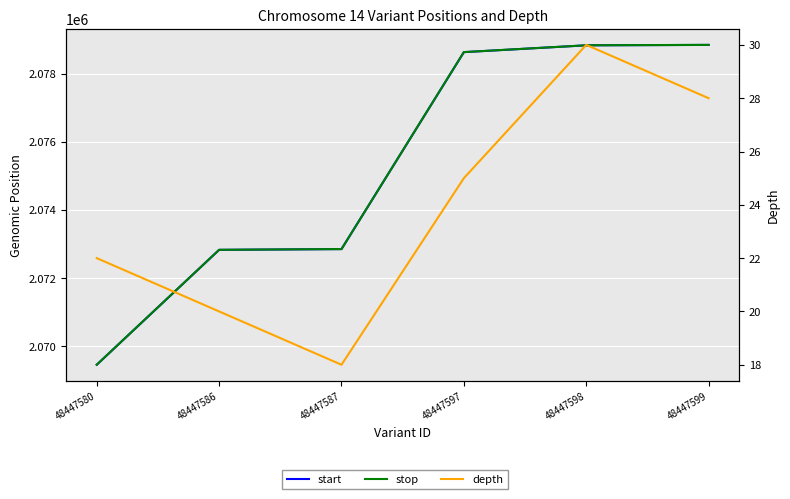

How many depth values are between 20 and 28?

4